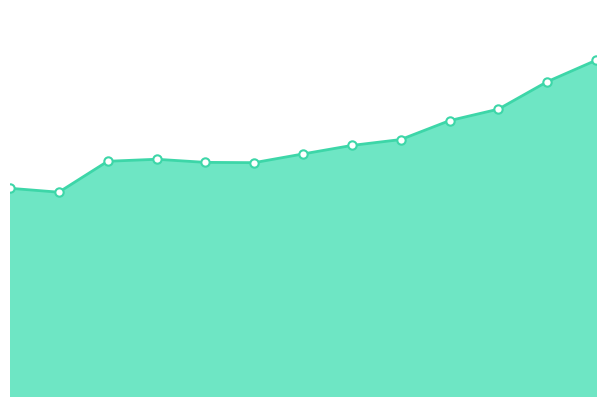

True or false: there are more than 2 points higher than both neighbors.

False